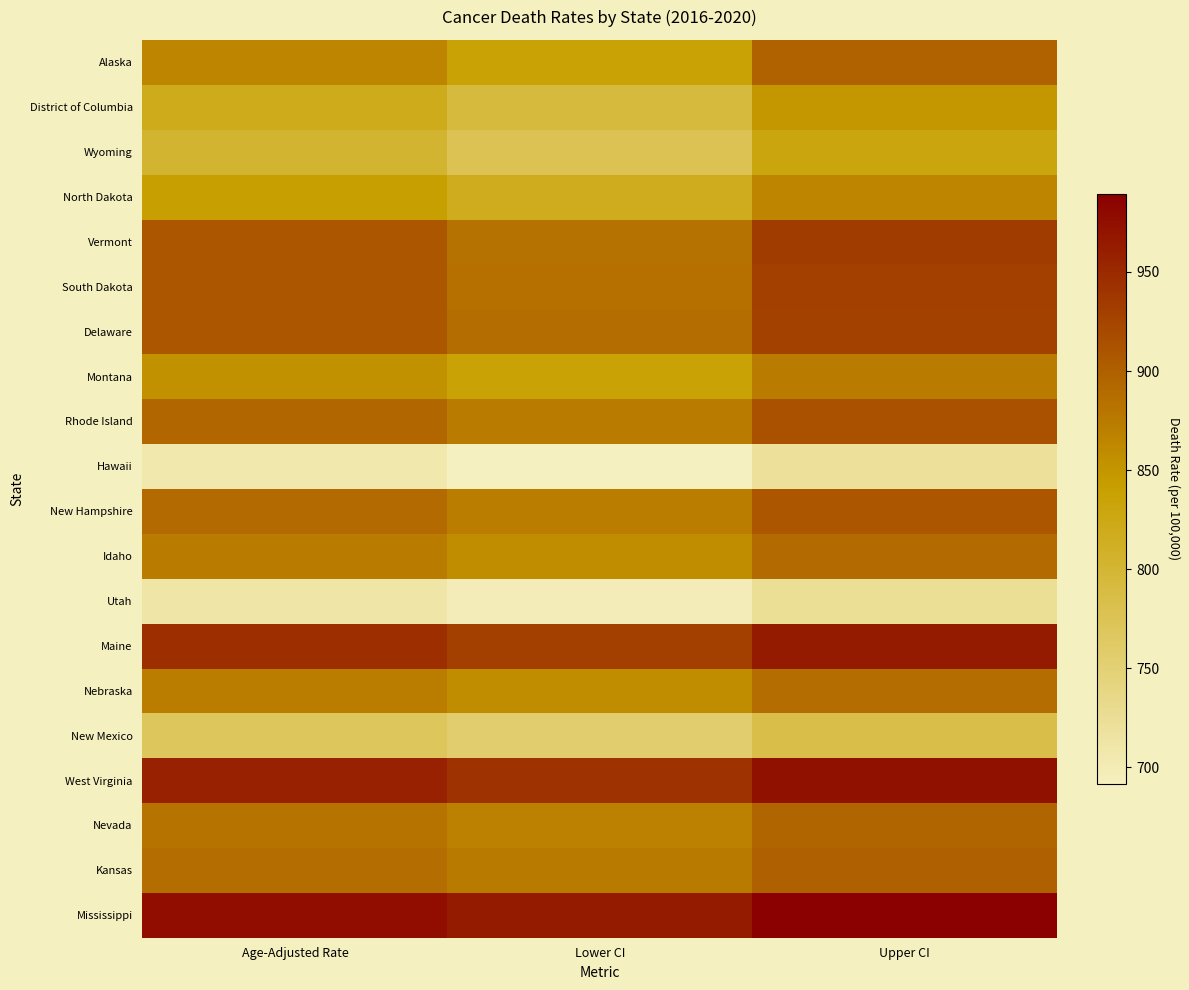

At which category is the sum across all series the highest?

Upper CI